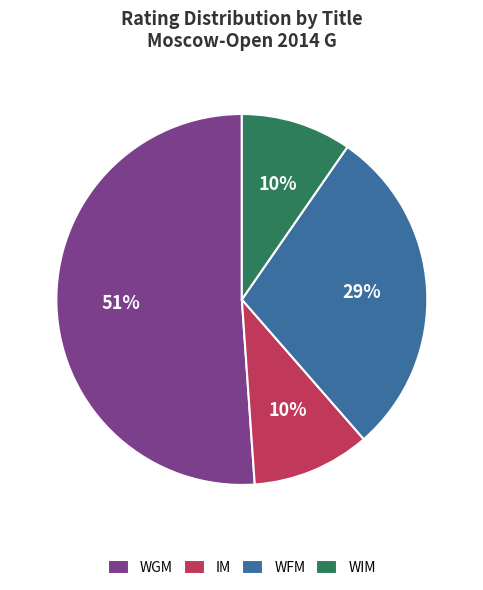

Is there a majority slice in this chart?

Yes